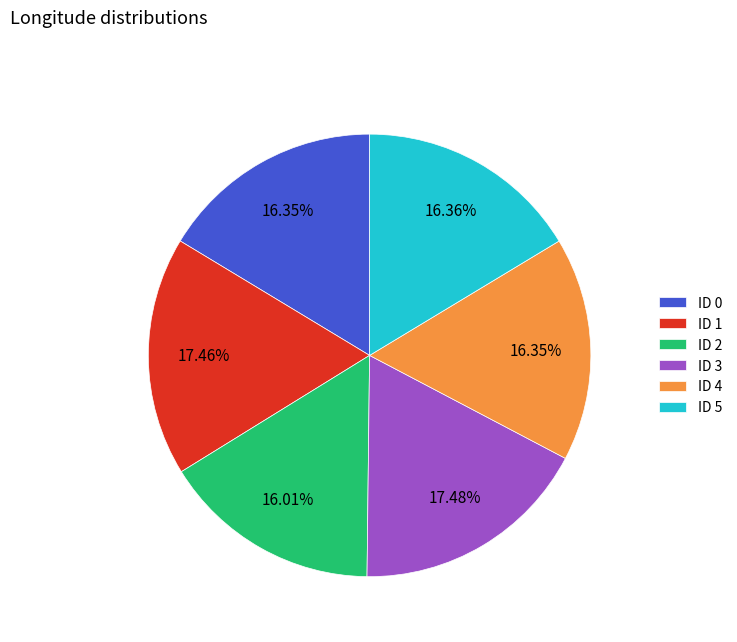

Is ID 4 the majority of the pie?

No